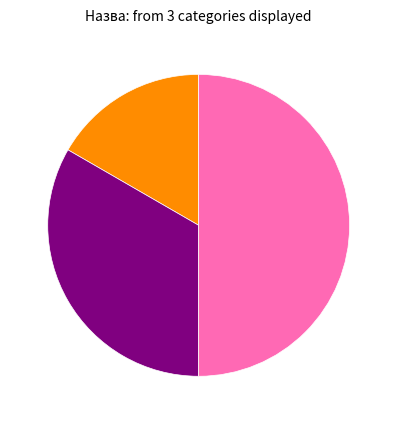

Count the number of slices in the pie.

3